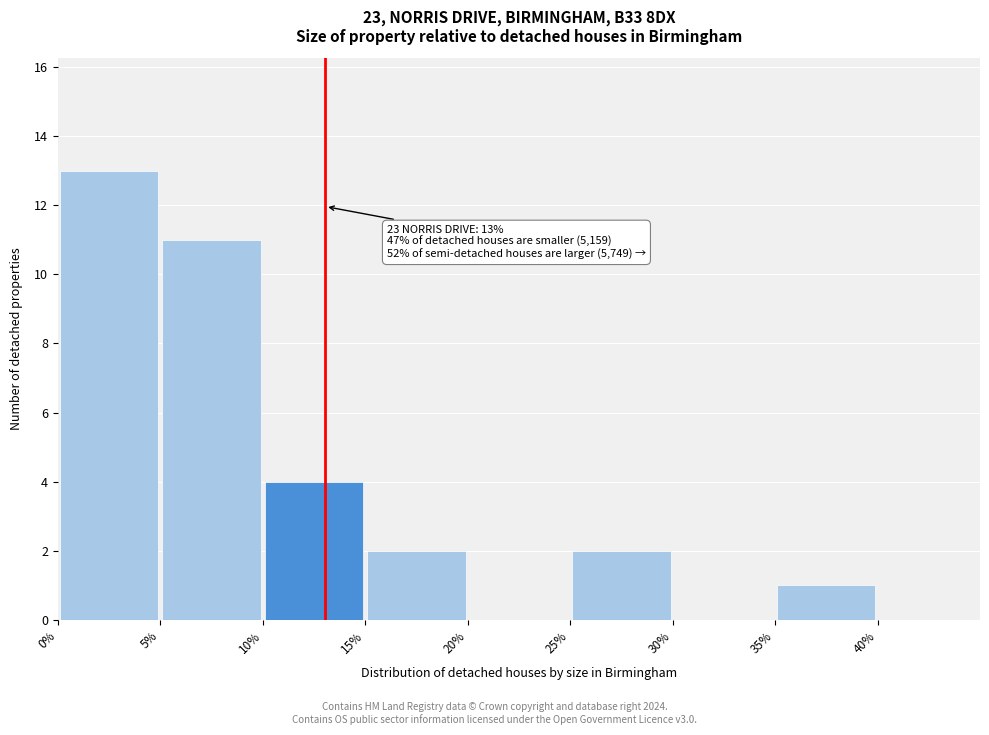

Over which range of the x-axis is the bar tallest?

0 to 5